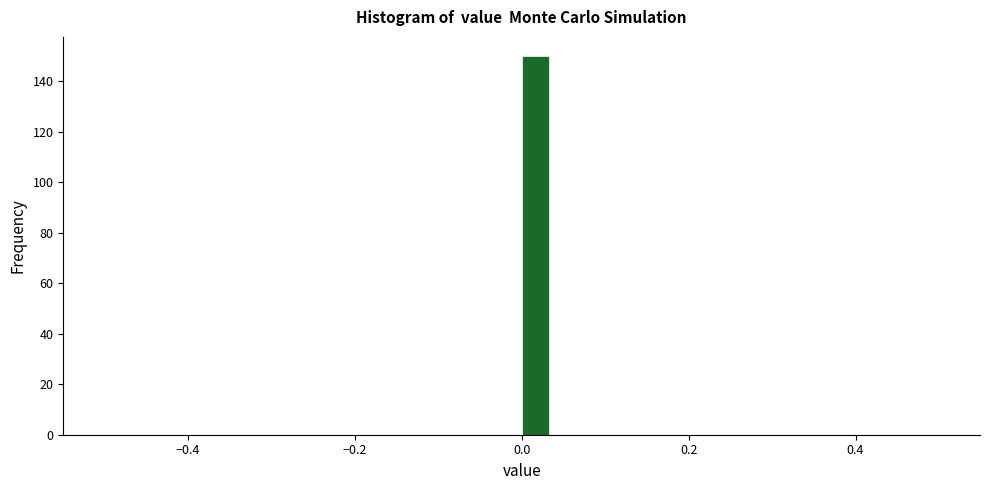

Read against the x-axis, roughly where is the centre of the tallest bar?

0.02